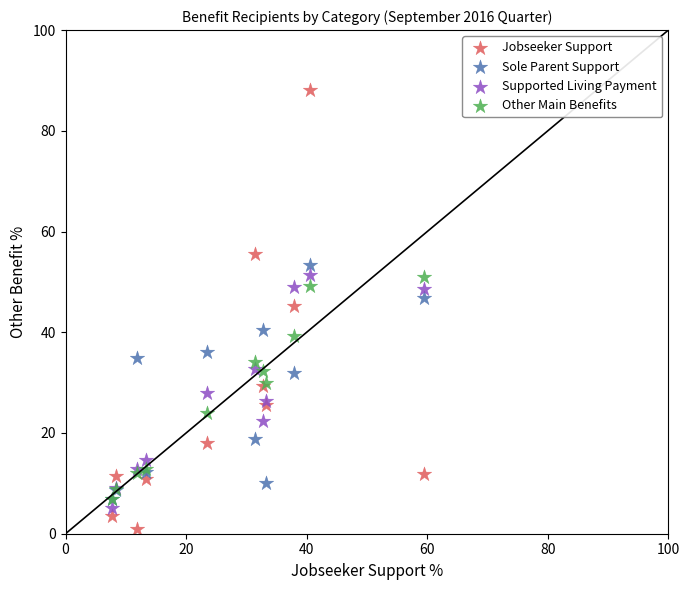

Which series contains the lowest Y value?

Jobseeker Support